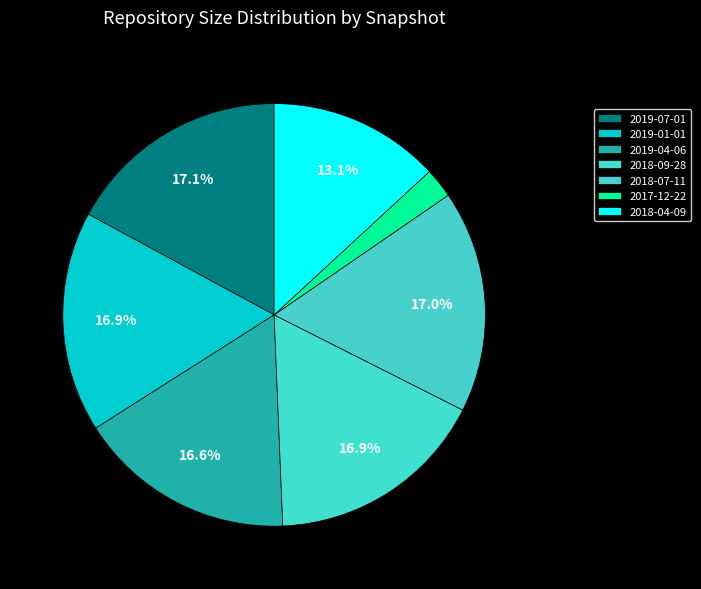

Does 2017-12-22 account for over 50% of the chart?

No